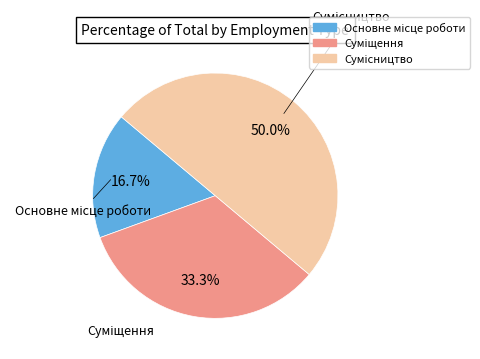

Which has a higher value, Основне місце роботи or Суміщення?

Суміщення